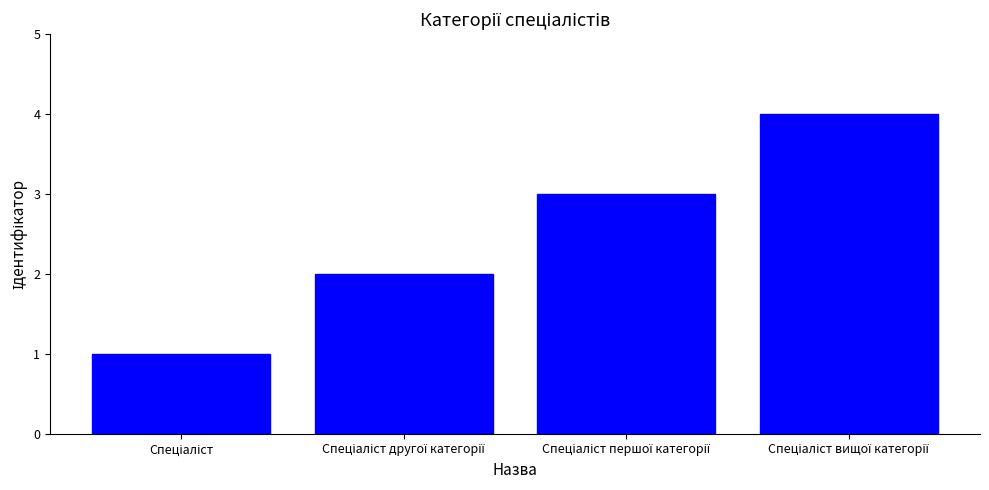

What is the sum of all values?

10